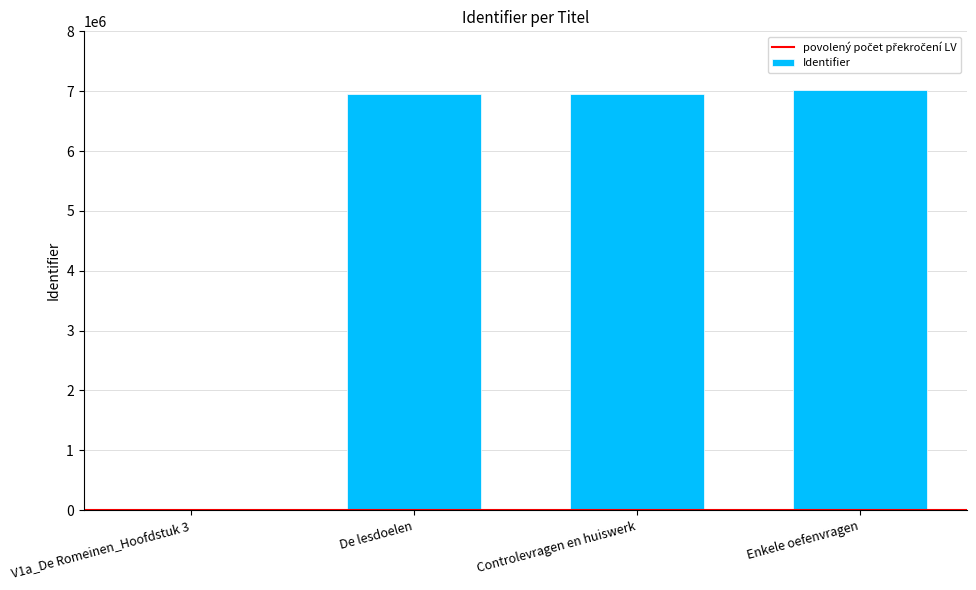

What is the sum of all values?

20925694